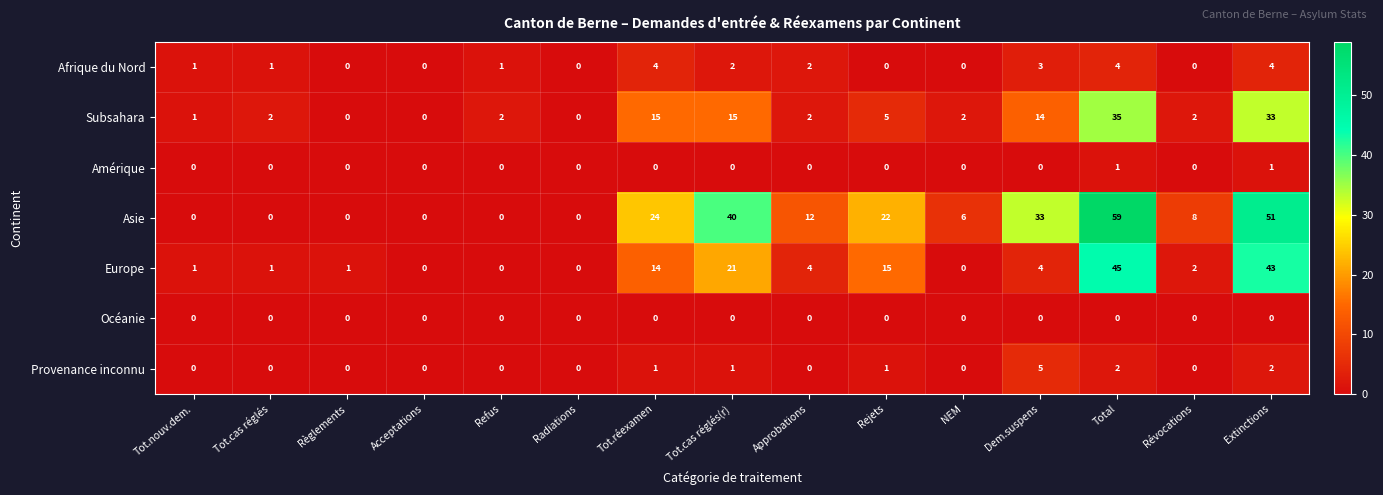

The value of Subsahara at Tot.réexamen is 15. True or false?

True